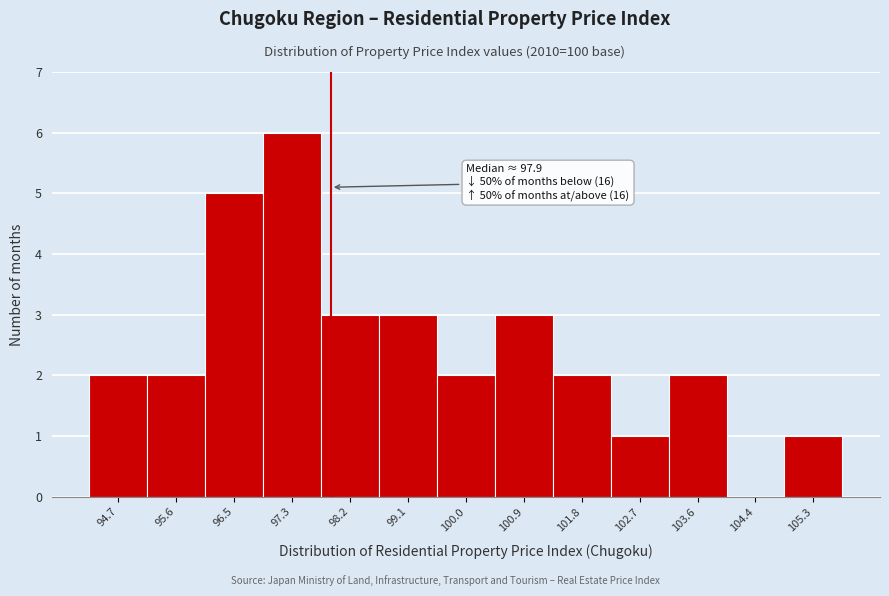

Which range on the x-axis has the tallest bar?

96.9 to 97.8